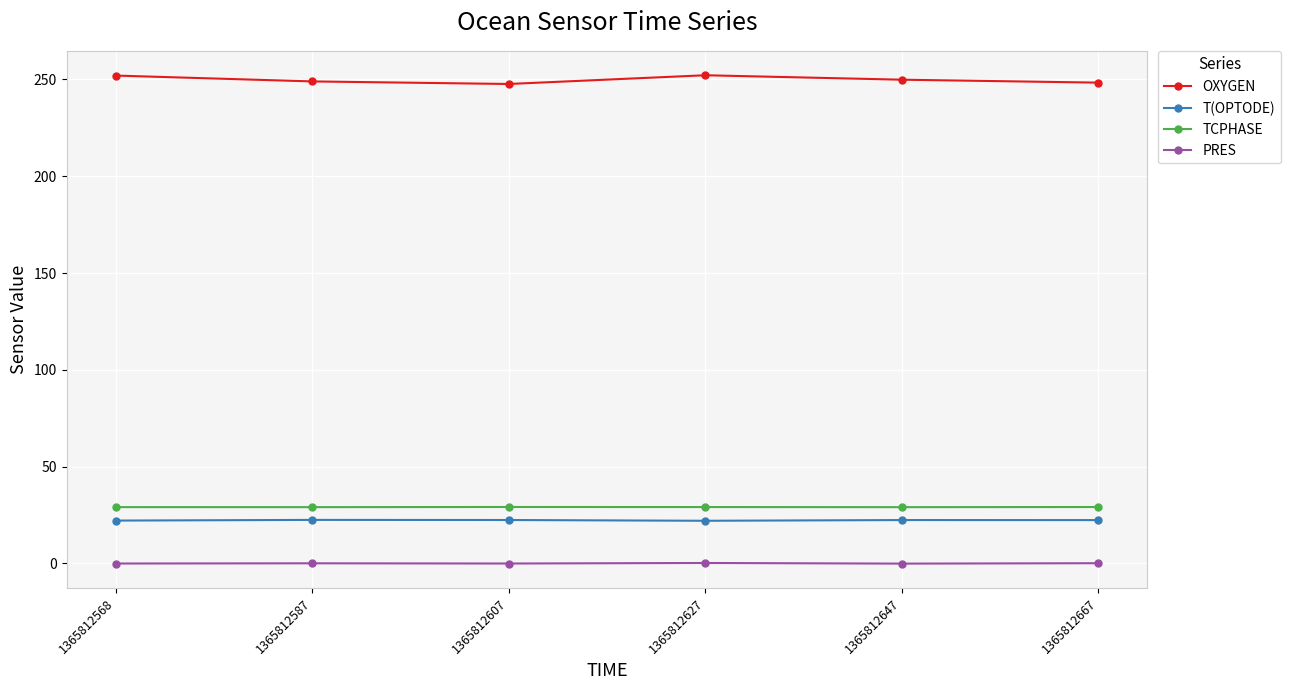

True or false: PRES and T(OPTODE) intersect in this chart.

False